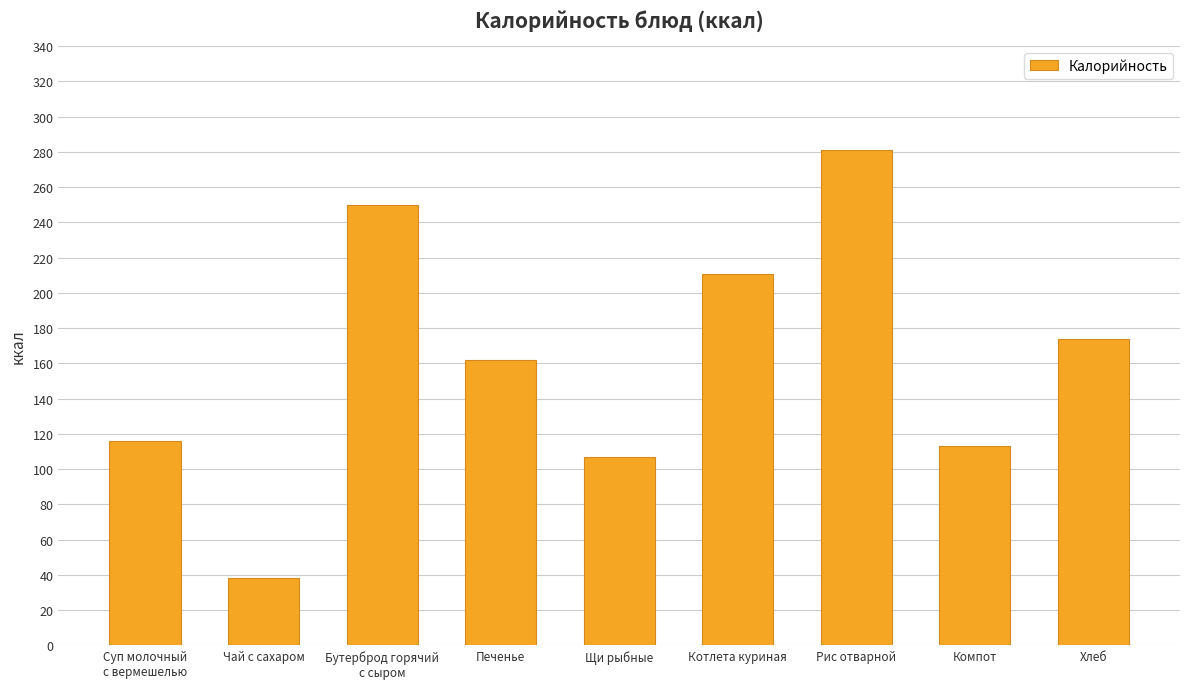

What is the label of the 6th bar from the right?

Печенье